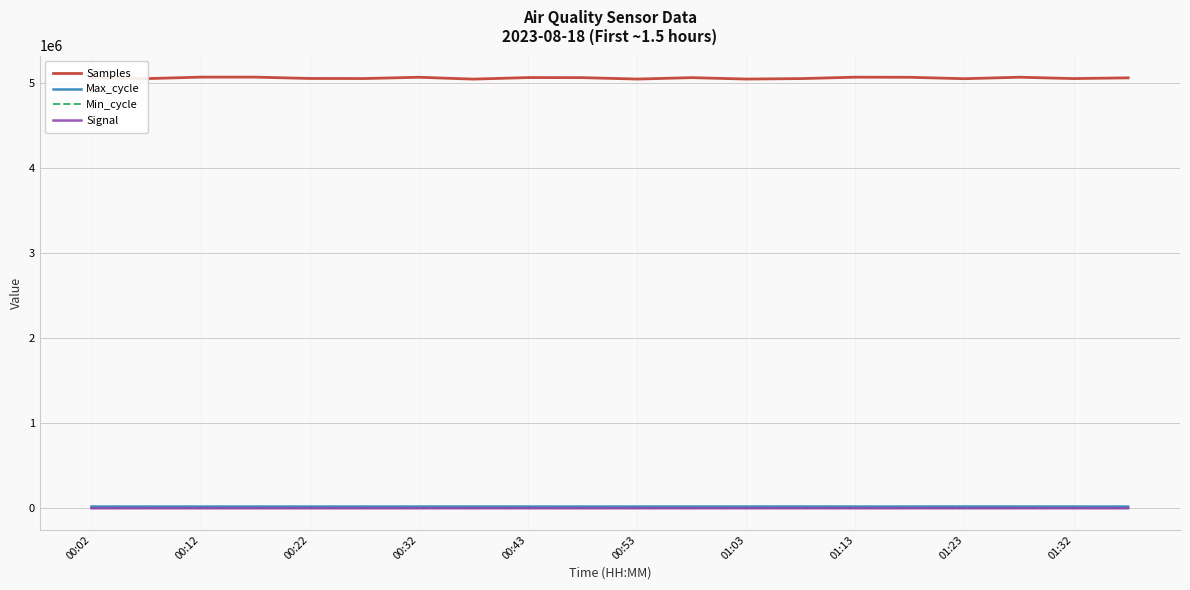

Which series has the largest total across all categories?

Samples